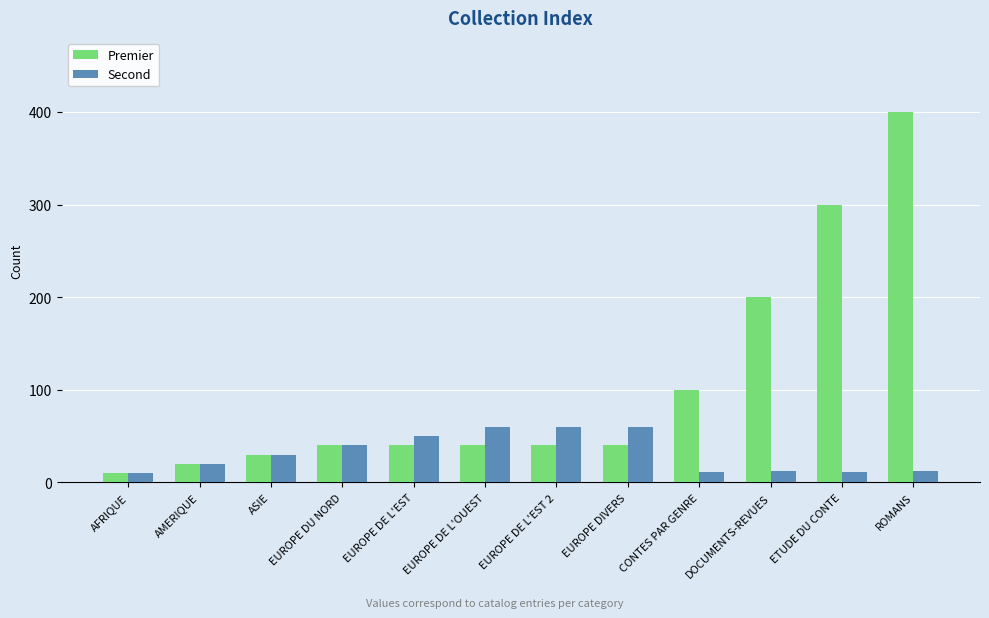

Rank the series by their average value, from highest to lowest.

Premier, Second